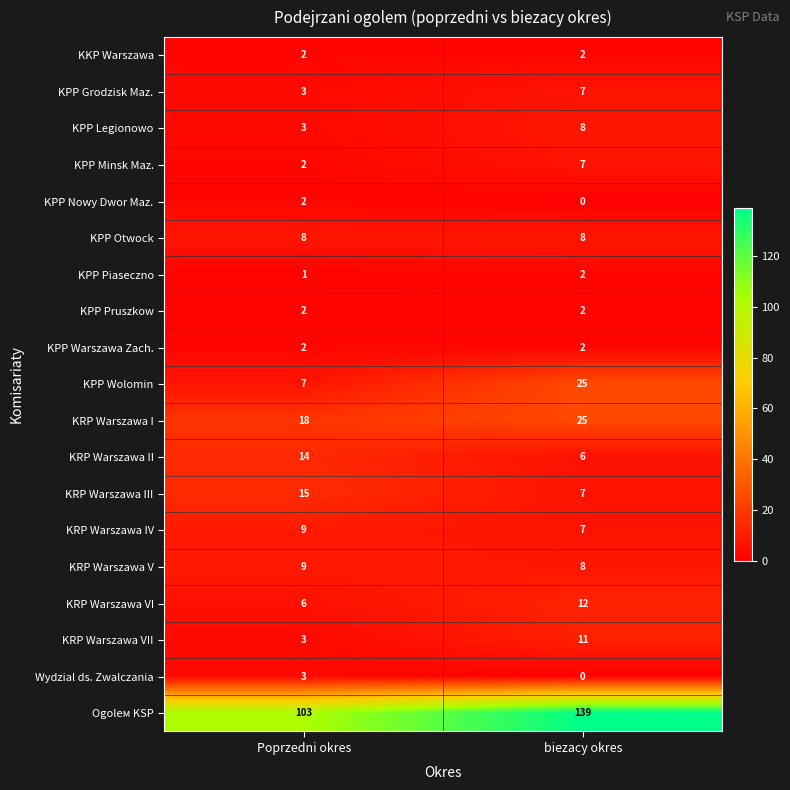

At which category is the sum across all series the highest?

biezacy okres